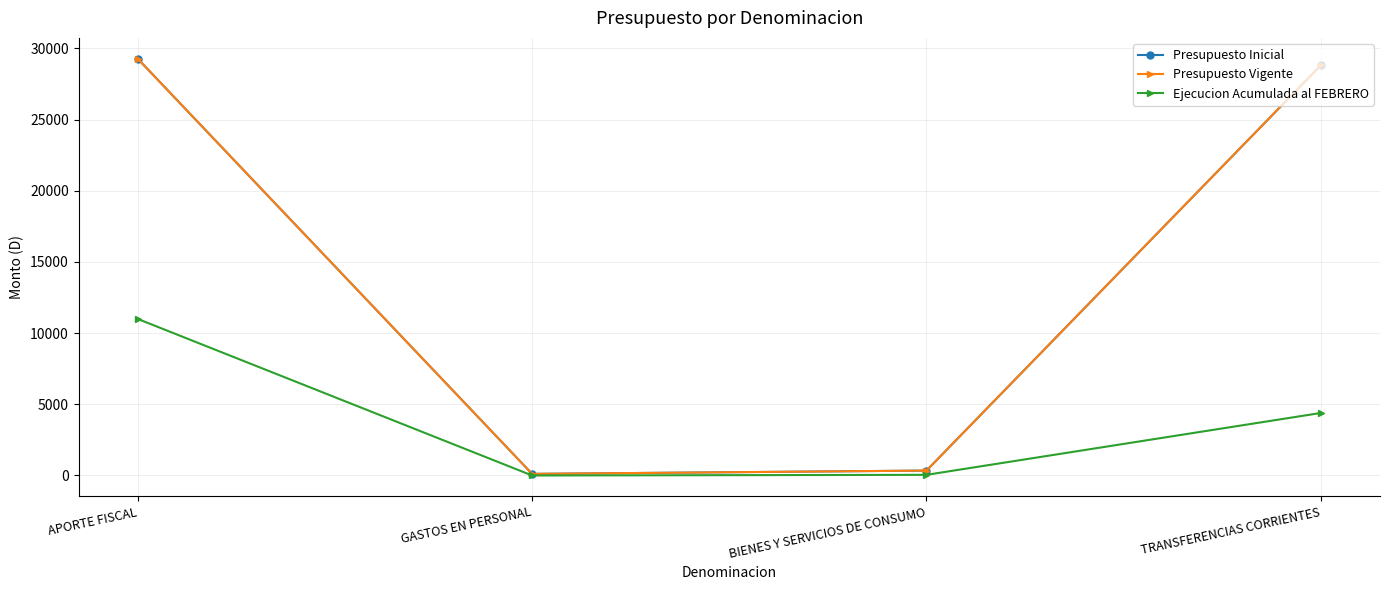

Is this an area chart (filled region under the line)?

No